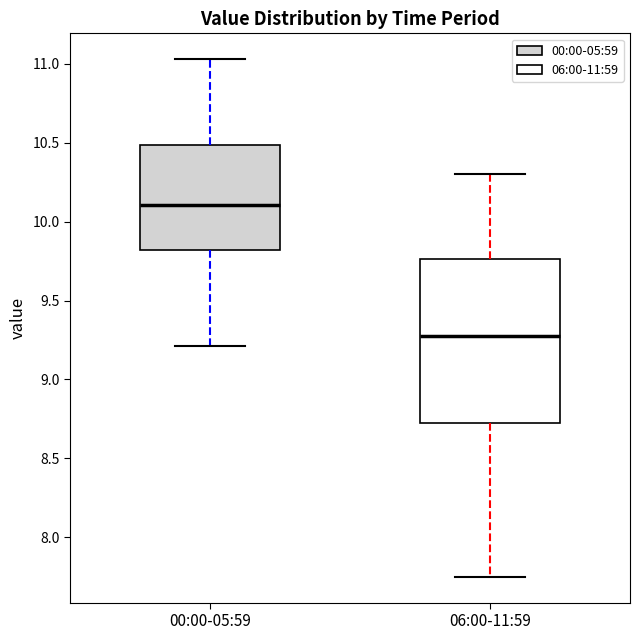

Where does the lower whisker of the box for 00:00-05:59 end on the y-axis? The values are not printed on the chart, so give them approximately, as read against the axis.

9.20